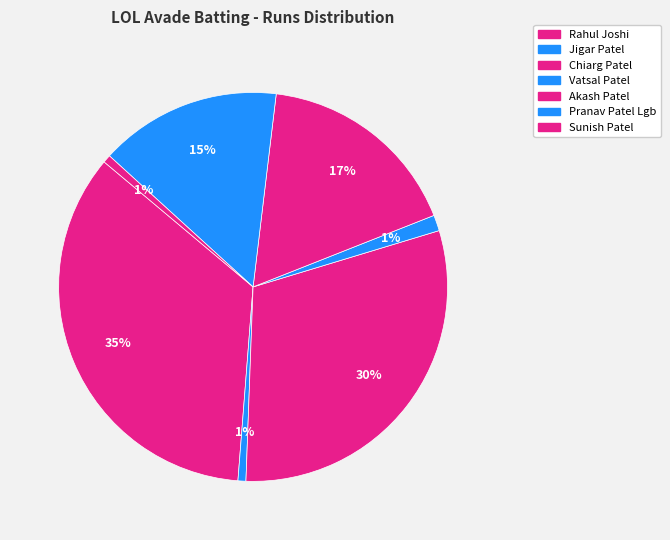

How many segments does this pie chart have?

7